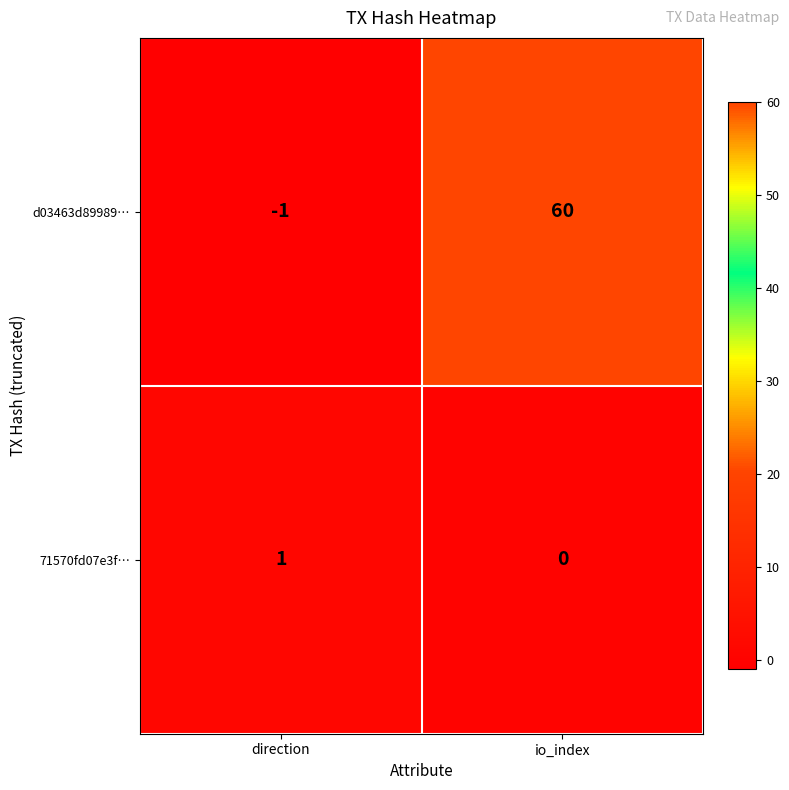

Which series changed the most between direction and io_index?

d03463d89989…